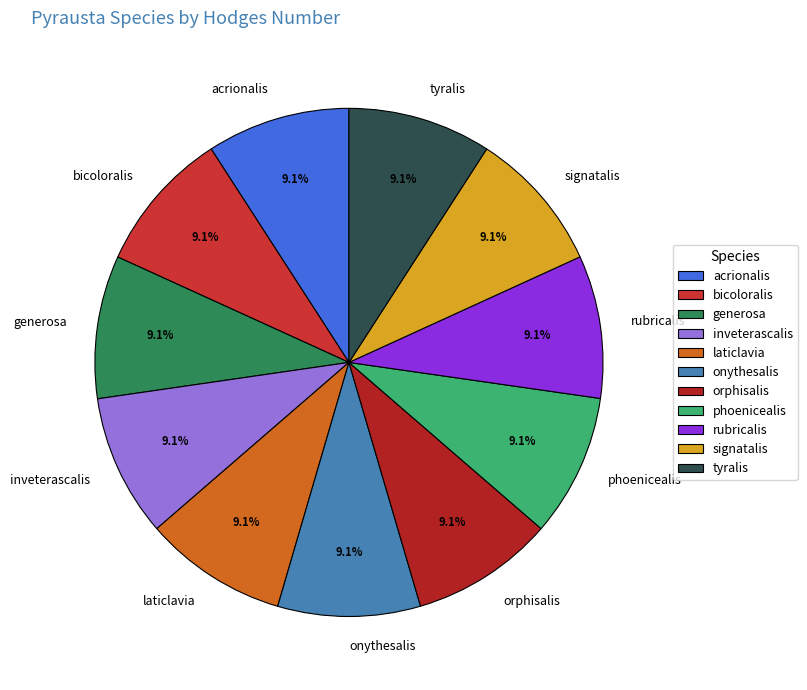

The rubricalis slice represents 9% of the pie. True or false?

True